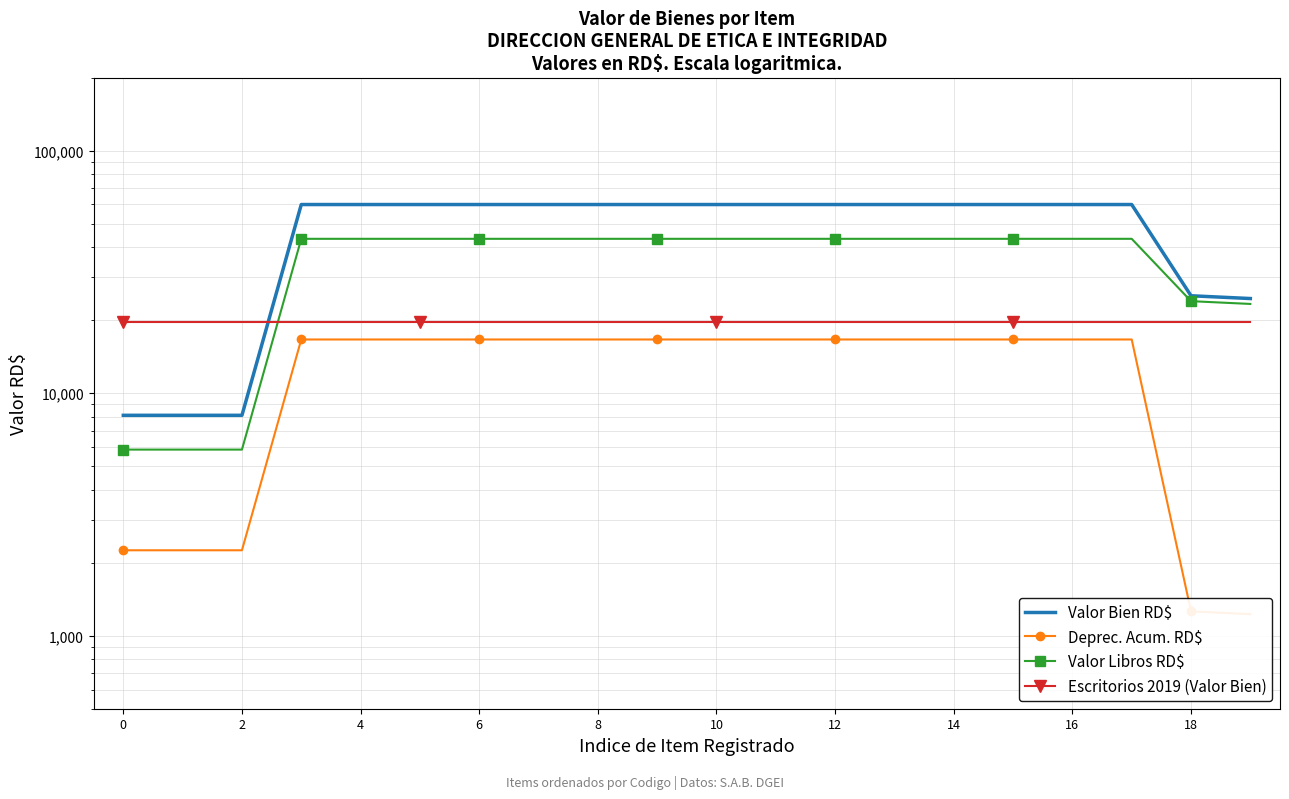

True or false: Valor Libros RD$ and Deprec. Acum. RD$ intersect in this chart.

False